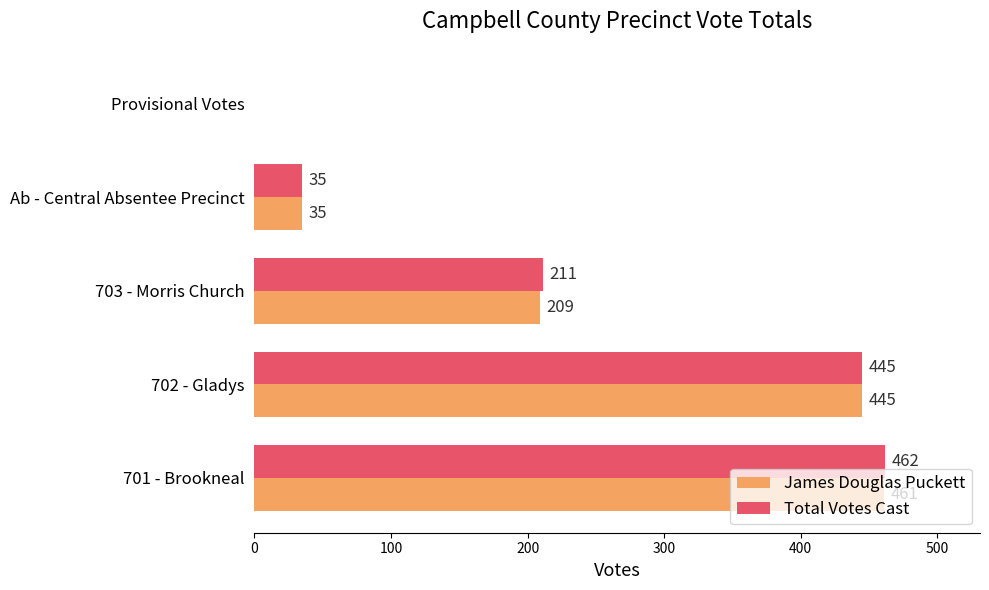

At which category is the sum across all series the highest?

701 - Brookneal